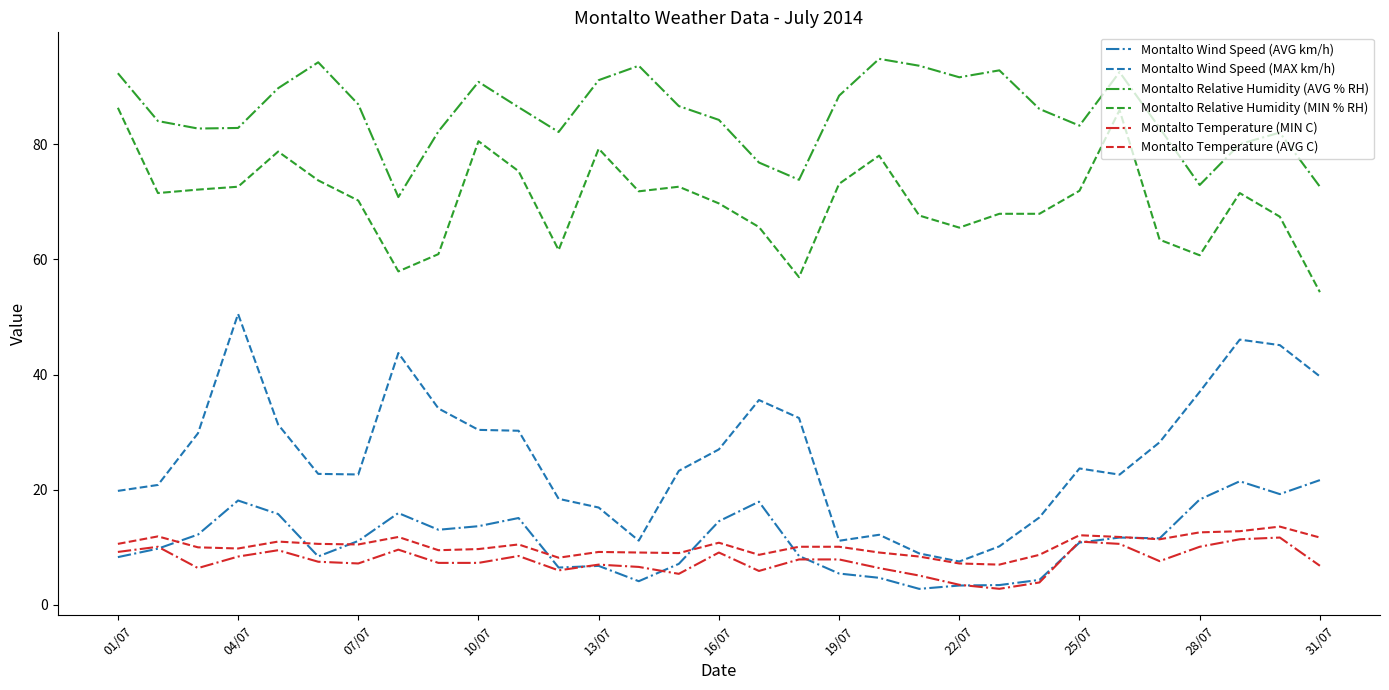

Which series has the widest spread of values?

Montalto Wind Speed (MAX km/h)